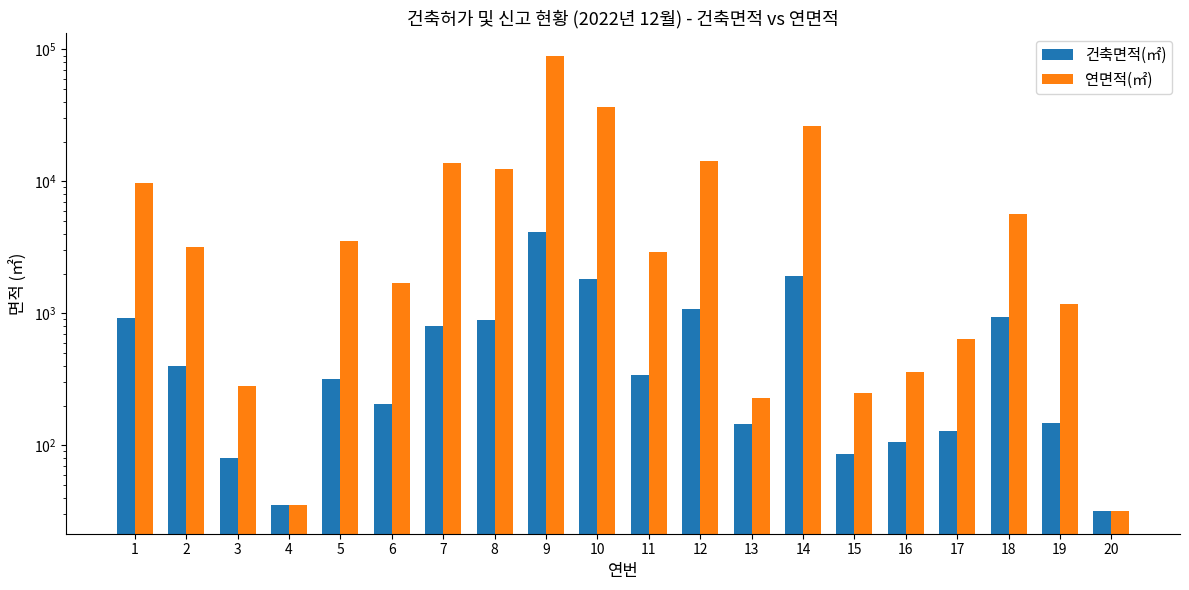

Read the 연면적(㎡) value at 19.

1177.1